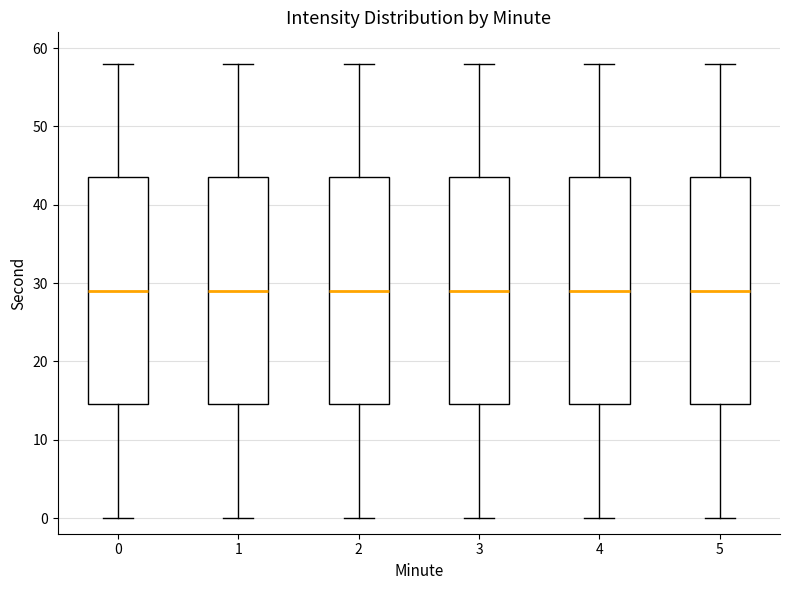

Where is the lower edge of the box at x = 0 on the y-axis? The values are not printed on the chart, so give them approximately, as read against the axis.

15